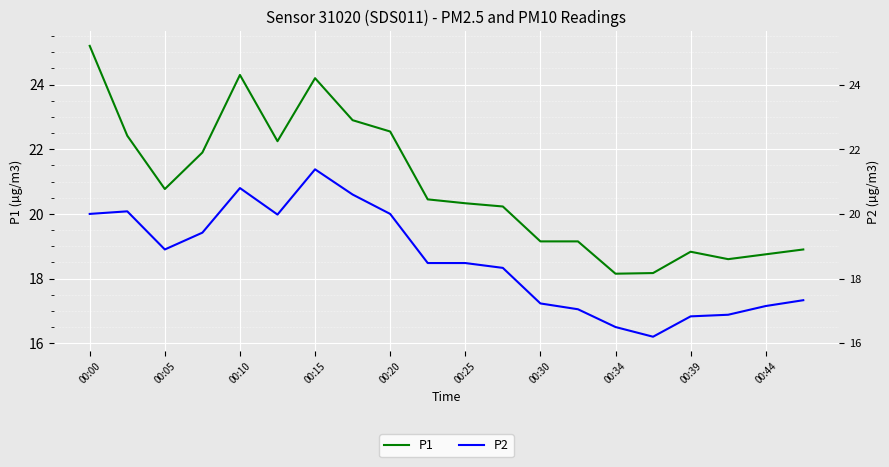

At 00:10, list the series in order from largest to smallest.

P1, P2